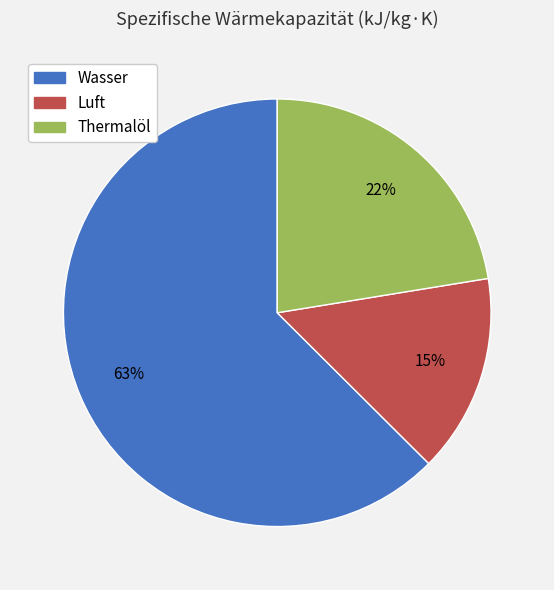

The Wasser slice represents 63% of the pie. True or false?

True